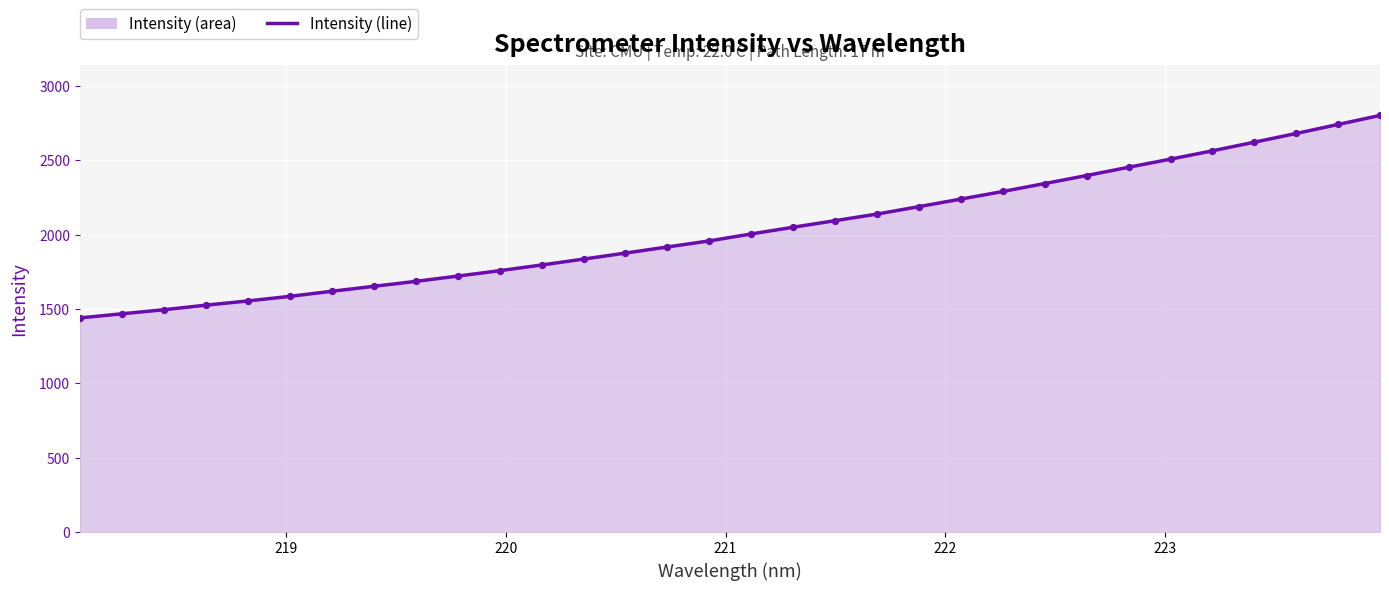

Which series has the largest total across all categories?

Intensity